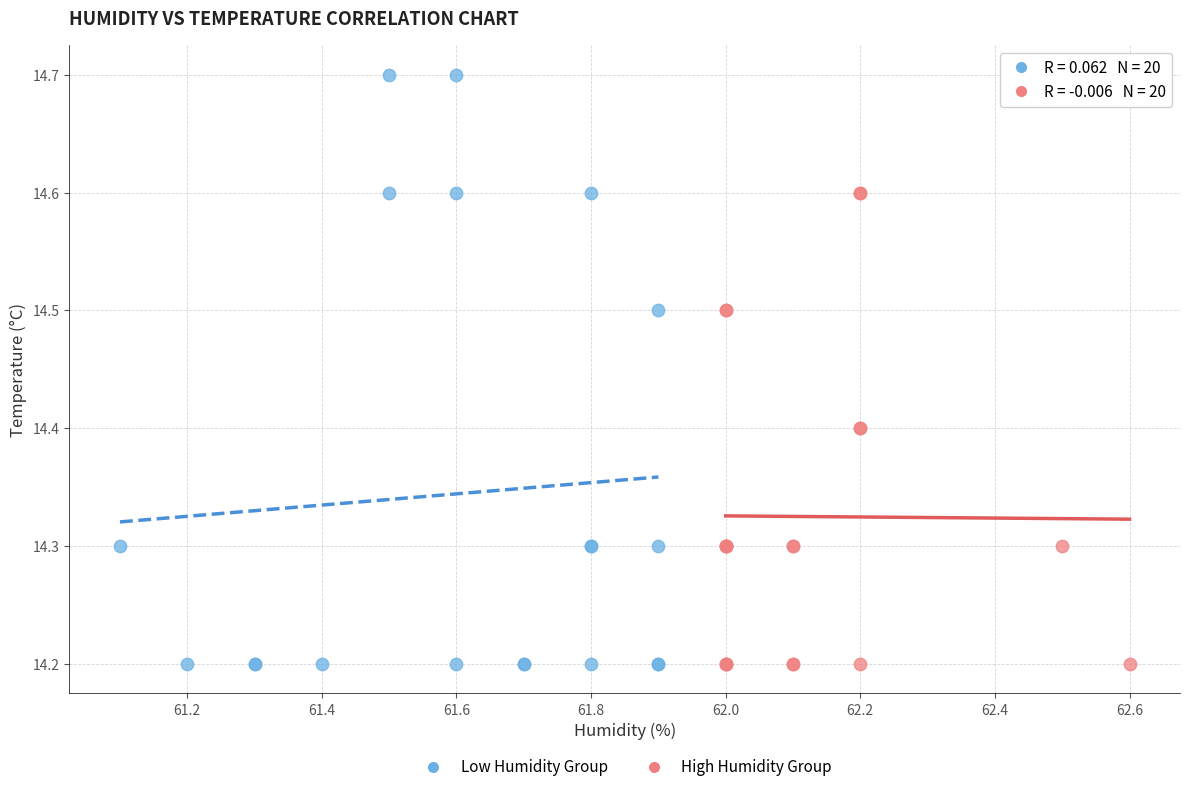

Which series has the largest Y range (max minus min)?

Low Humidity Group